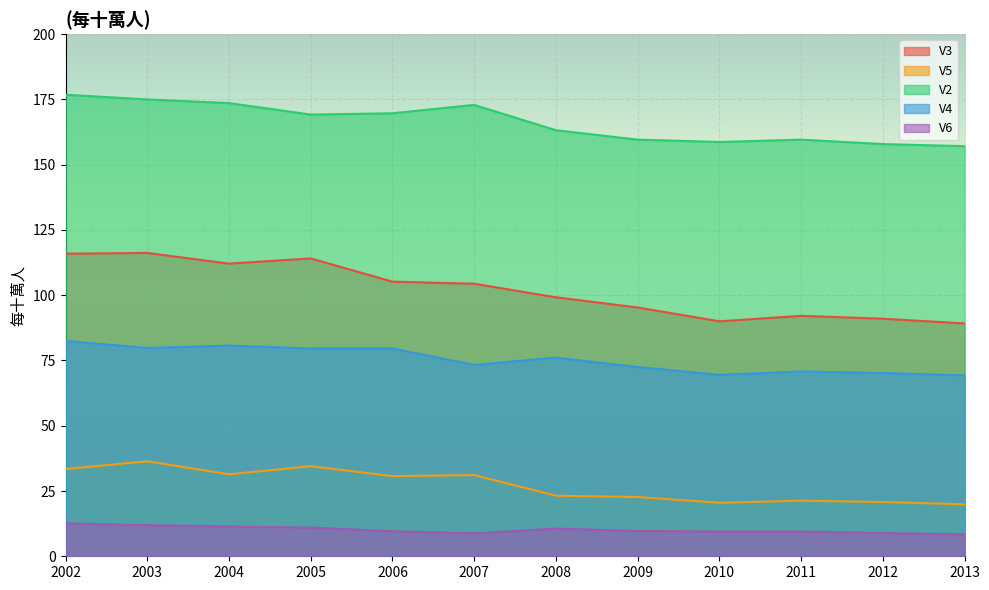

True or false: V5 and V3 cross at least once.

False